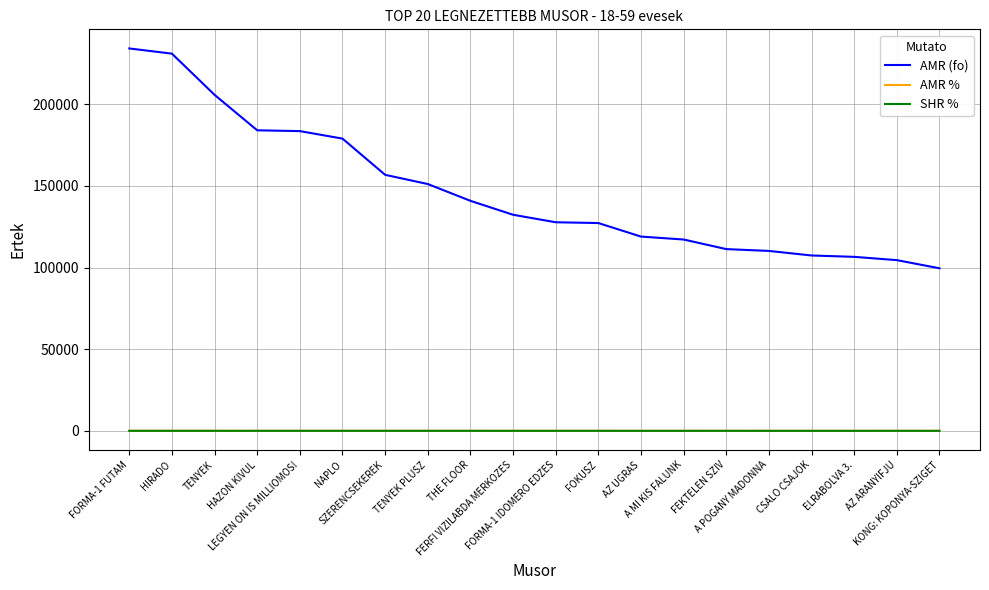

True or false: AMR (fo) and AMR % intersect in this chart.

False